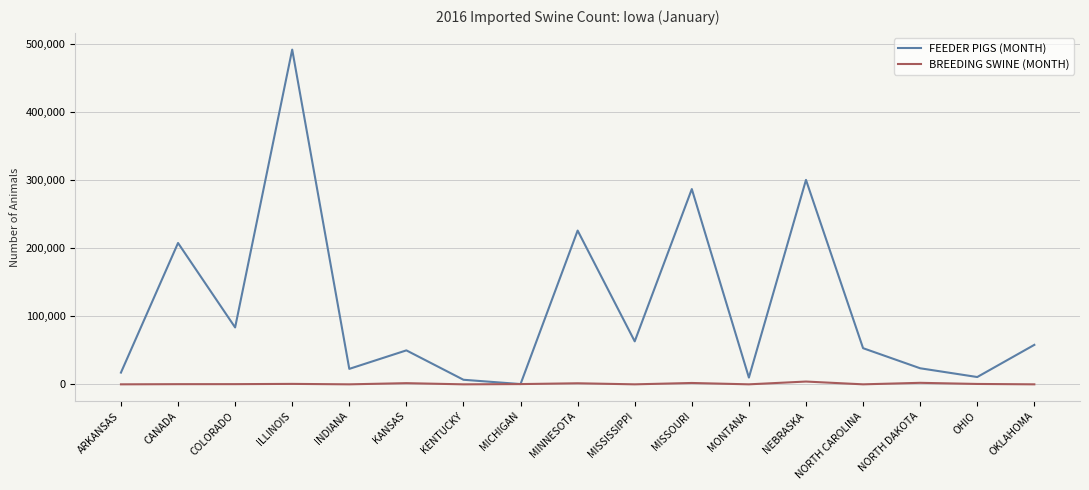

What are all the series names shown in the legend?

FEEDER PIGS (MONTH), BREEDING SWINE (MONTH)